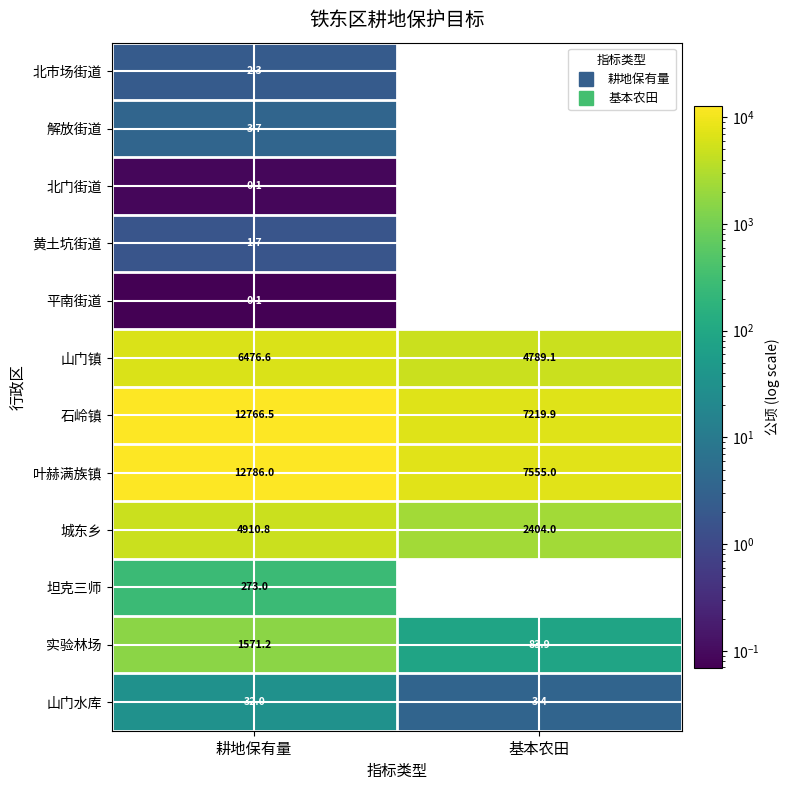

Which series has the largest total across all categories?

叶赫满族镇